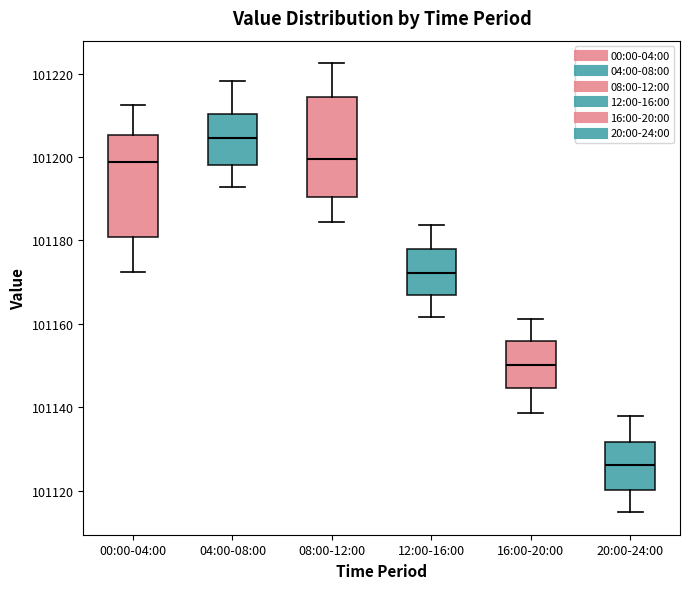

Reading left to right, read every box against the y-axis: the position of its median line, the range the box covers, and the ends of its whiskers. The values are not printed on the chart, so give them approximately, as read against the axis.

00:00-04:00: median 101198, box 101180 to 101206, whiskers 101172 to 101212
04:00-08:00: median 101204, box 101198 to 101210, whiskers 101192 to 101218
08:00-12:00: median 101200, box 101190 to 101214, whiskers 101184 to 101222
12:00-16:00: median 101172, box 101166 to 101178, whiskers 101162 to 101184
16:00-20:00: median 101150, box 101144 to 101156, whiskers 101138 to 101162
20:00-24:00: median 101126, box 101120 to 101132, whiskers 101114 to 101138